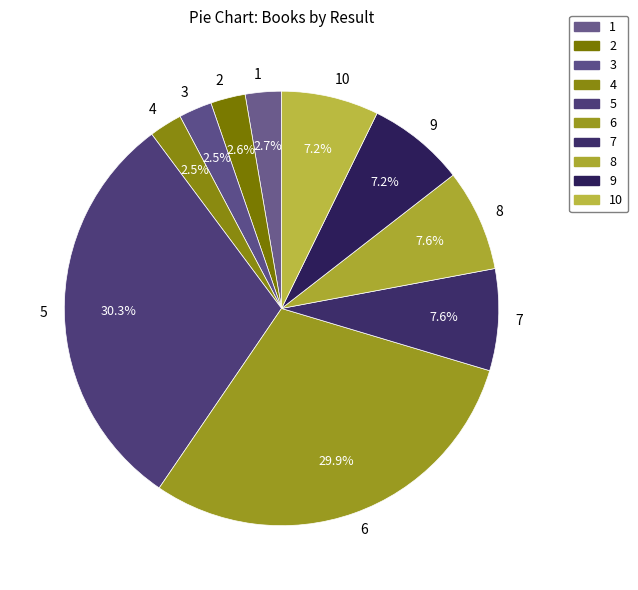

What percentage is NOT represented by 6?

70.1%